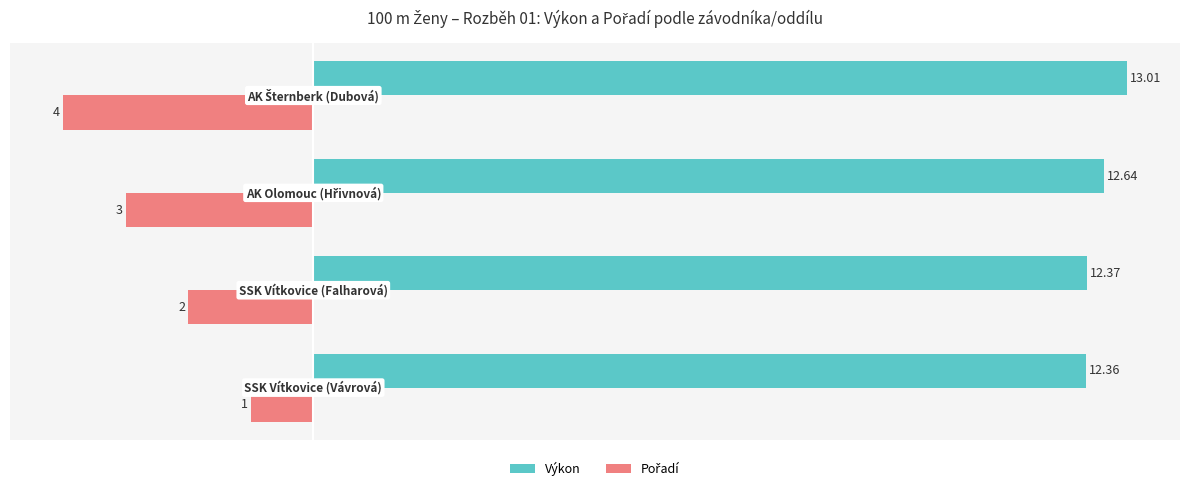

Which series has the largest total across all categories?

Výkon